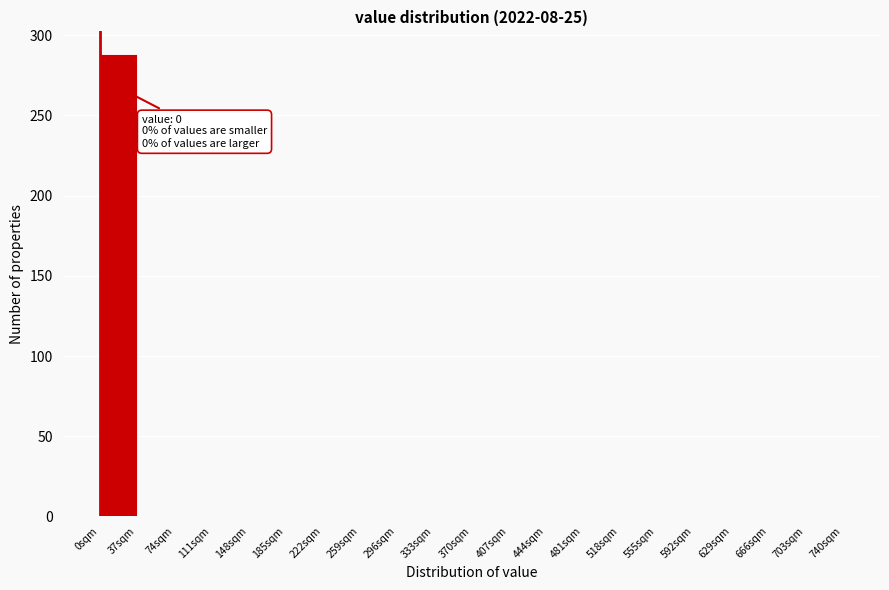

Over which range of the x-axis is the bar tallest?

0 to 37